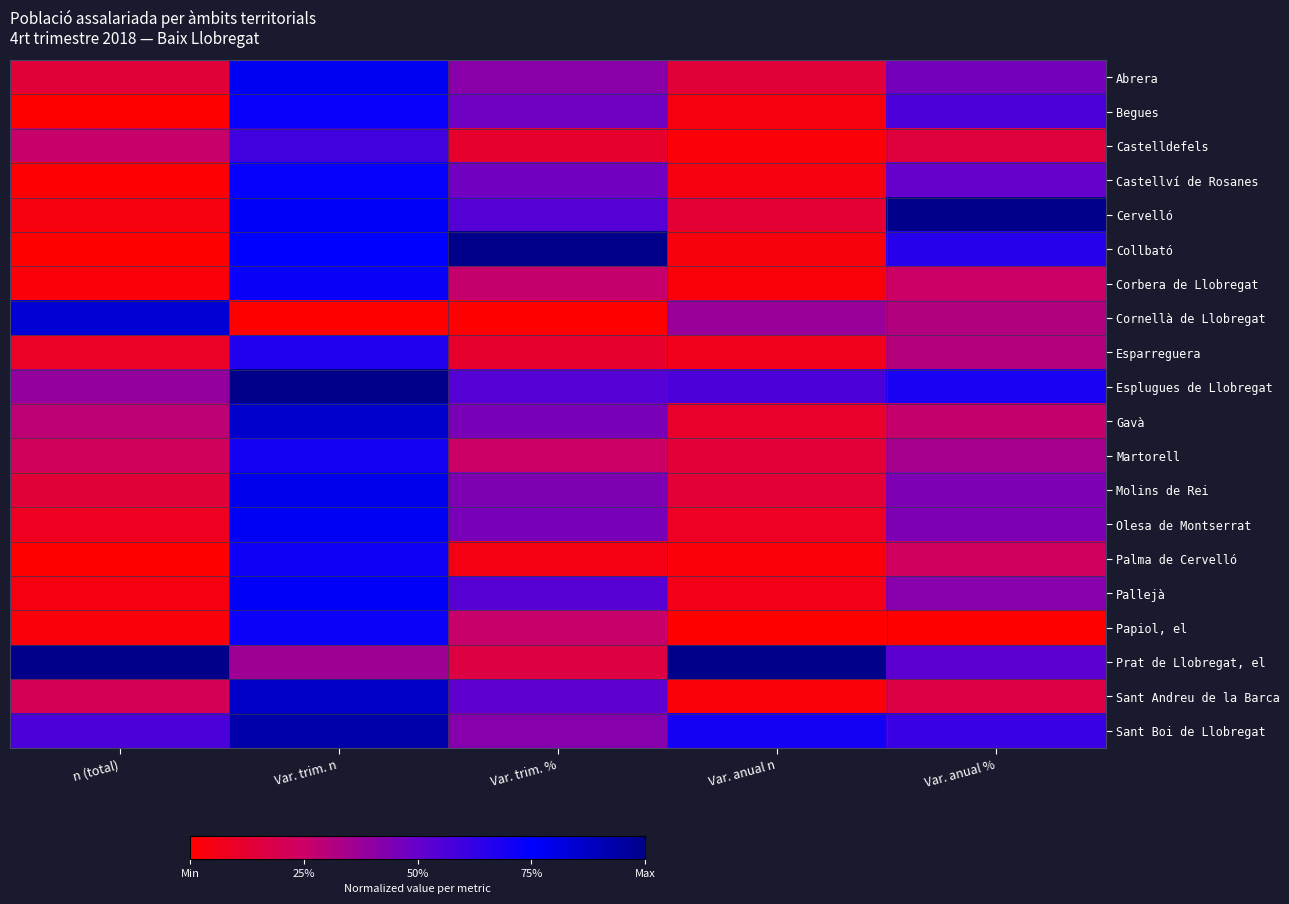

What is the spread (max minus min) of values at Var. anual n?

1.0